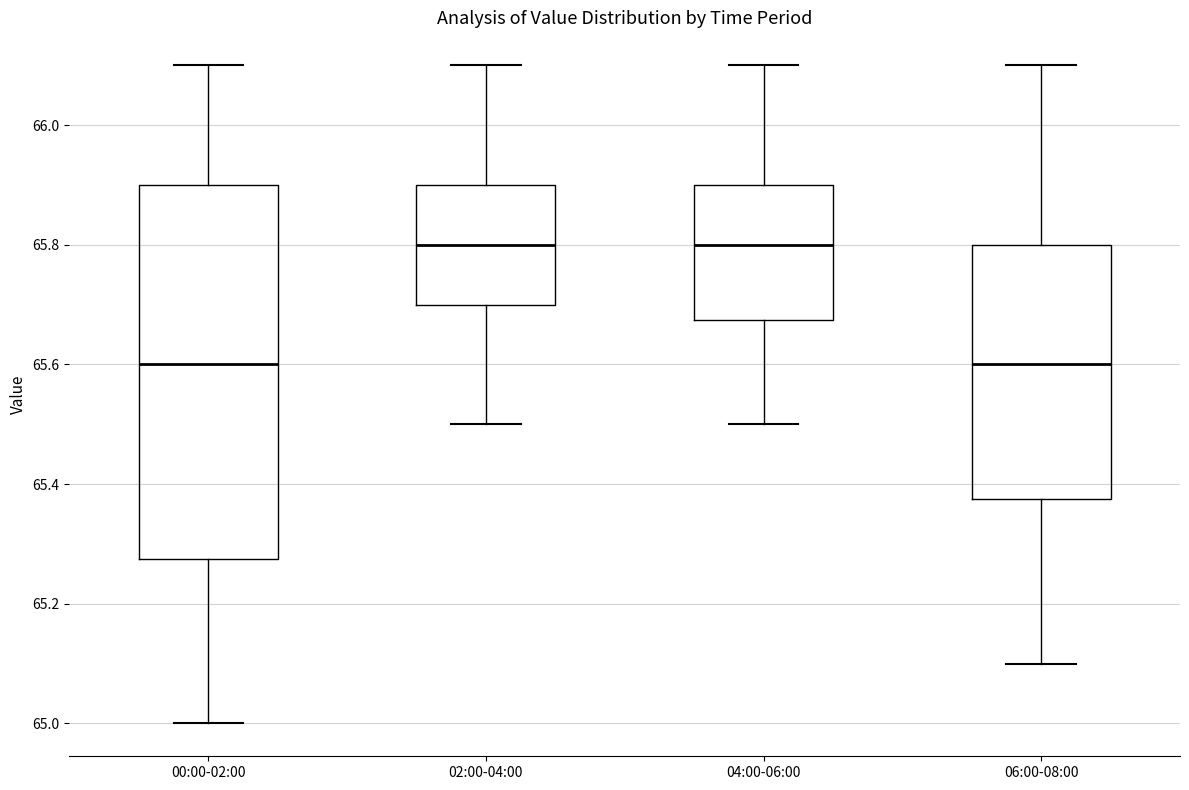

Reading left to right, read every box against the y-axis: the position of its median line, the range the box covers, and the ends of its whiskers. The values are not printed on the chart, so give them approximately, as read against the axis.

00:00-02:00: median 65.60, box 65.28 to 65.90, whiskers 65.00 to 66.10
02:00-04:00: median 65.80, box 65.70 to 65.90, whiskers 65.50 to 66.10
04:00-06:00: median 65.80, box 65.68 to 65.90, whiskers 65.50 to 66.10
06:00-08:00: median 65.60, box 65.38 to 65.80, whiskers 65.10 to 66.10